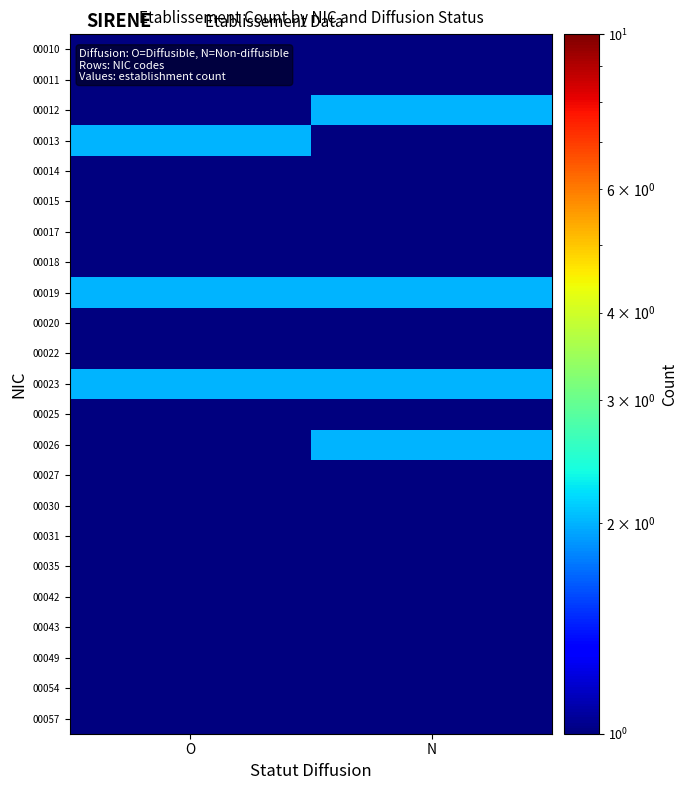

Rank the series by their maximum value, from highest to lowest.

00012, 00013, 00019, 00023, 00026, 00010, 00011, 00014, 00015, 00017, 00018, 00020, 00022, 00025, 00027, 00030, 00031, 00035, 00042, 00043, 00049, 00054, 00057